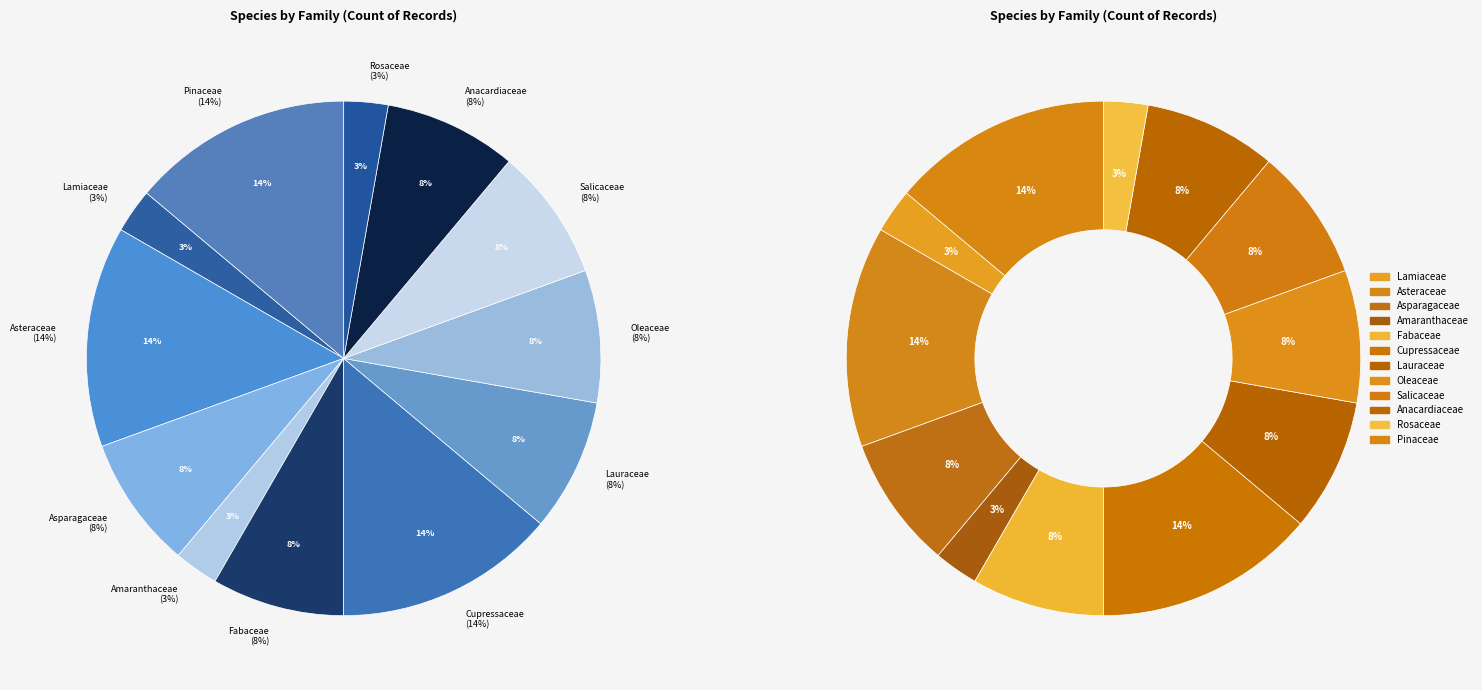

Count the number of slices in the pie.

12